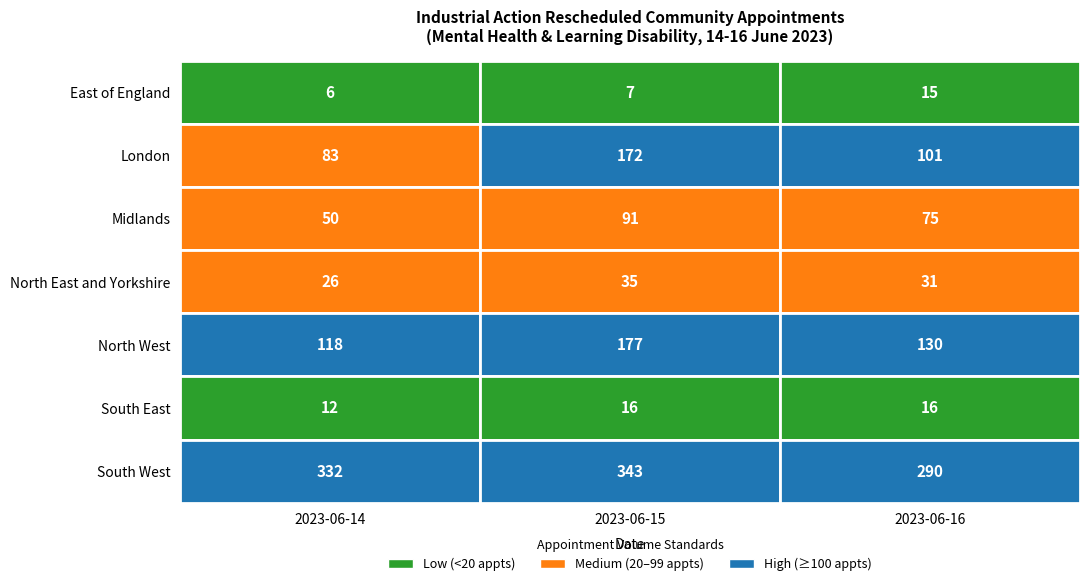

Between 2023-06-14 and 2023-06-15, which series saw the biggest shift?

London